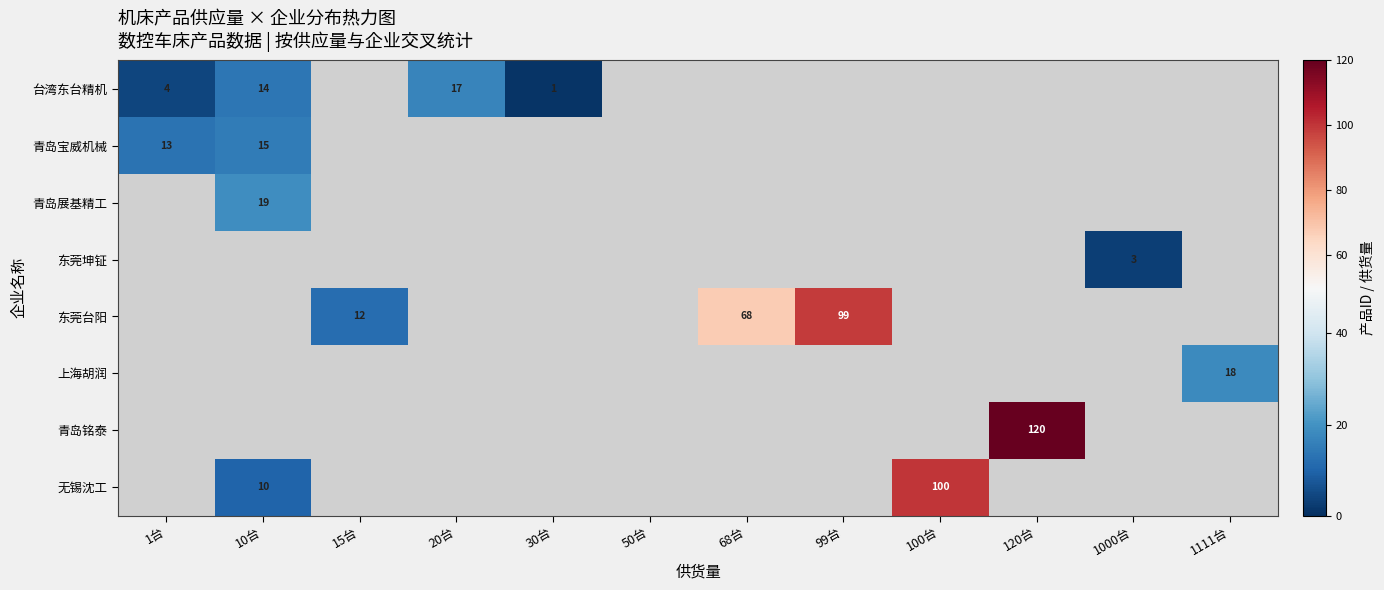

The 青岛展基精工 series shows 12 at 10台. True or false?

False